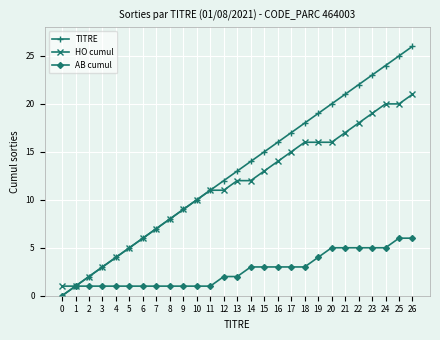

How many lines are shown in the chart?

3